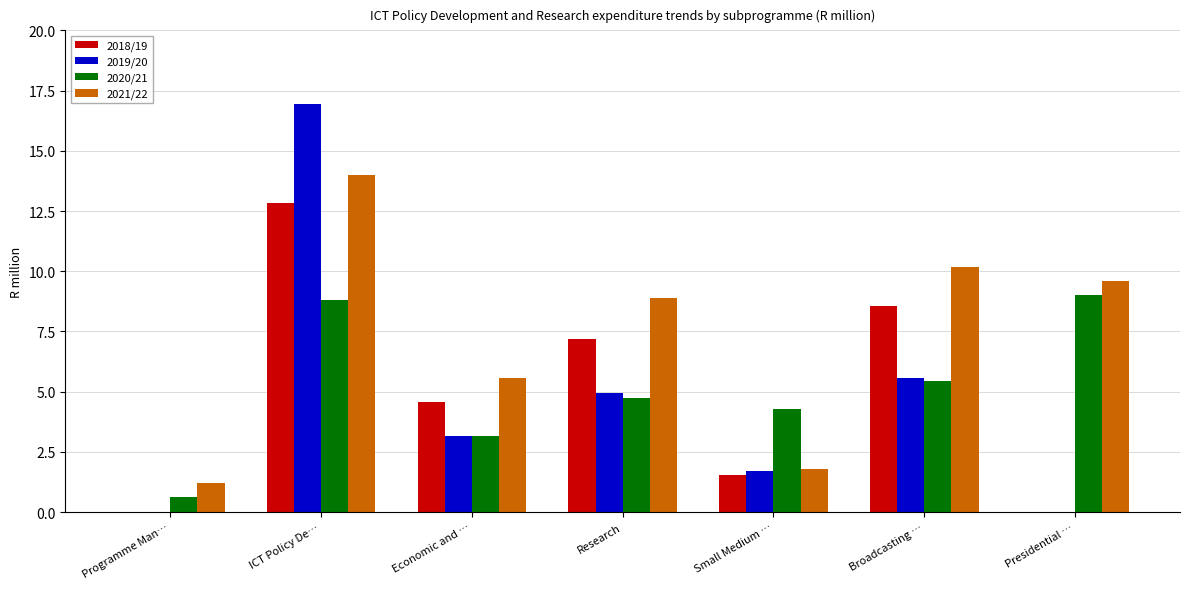

True or false: 2018/19 has a value of 7.5 at Economic and ….

False